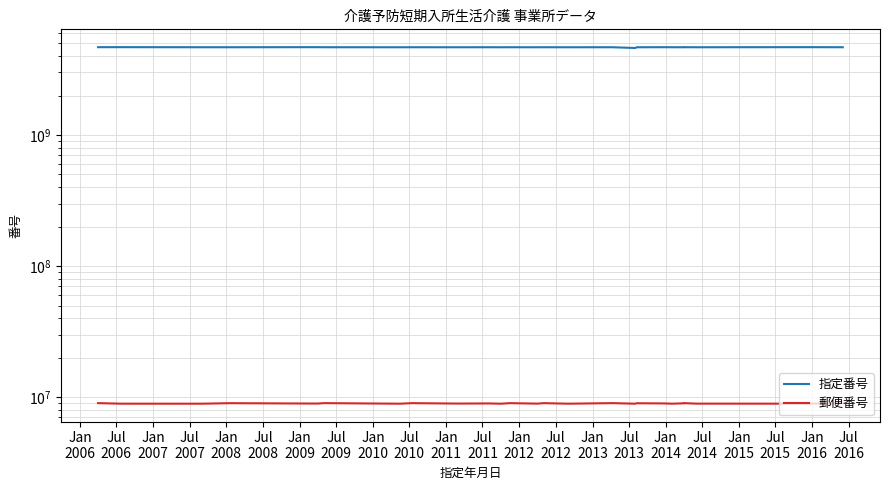

Where does the 指定番号 series first go above 4671201129?

Jan
2006